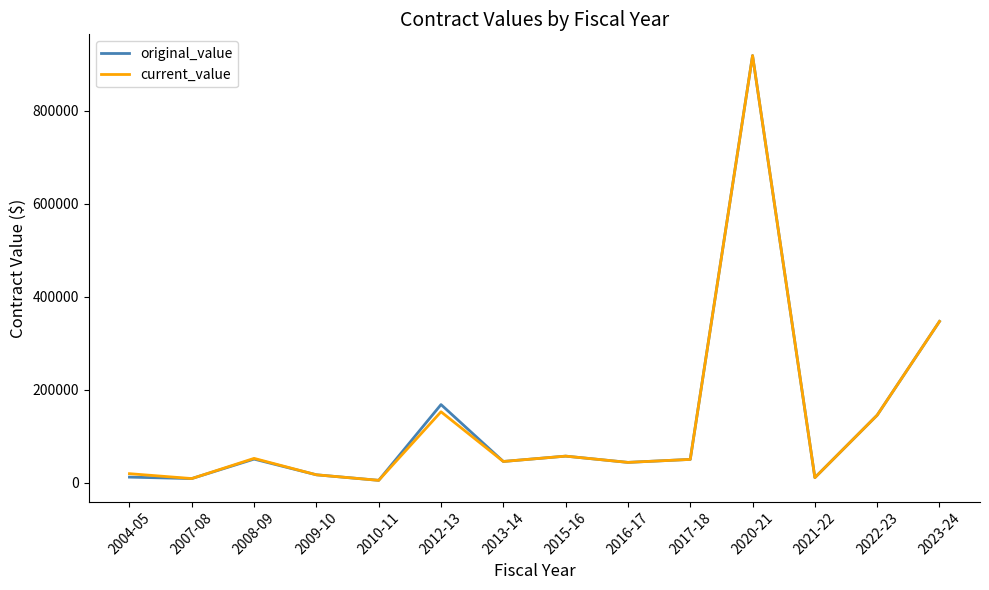

Which category has the highest value across all series?

2020-21